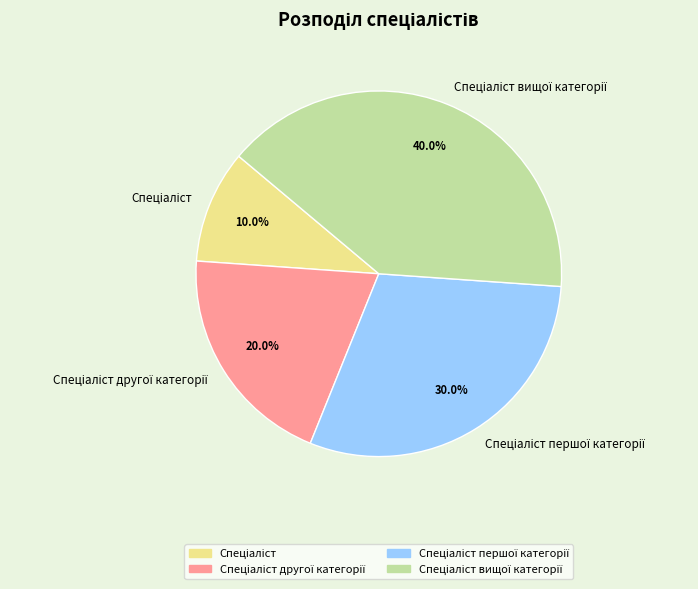

Does any single category account for the majority?

No